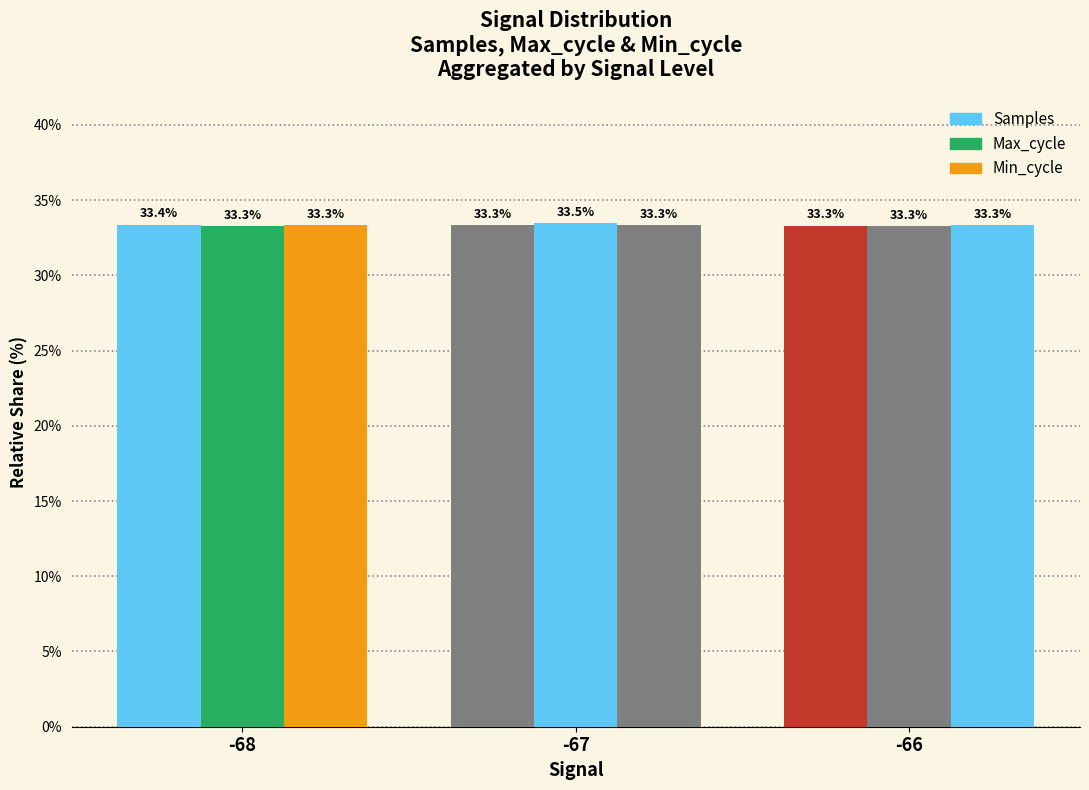

Count the Max_cycle values in the range 33 to 34.

3